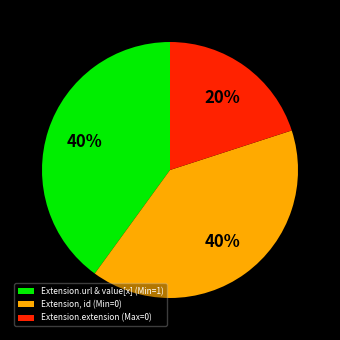

Is it true that Extension.extension (Max=0) is 8% of the pie?

False